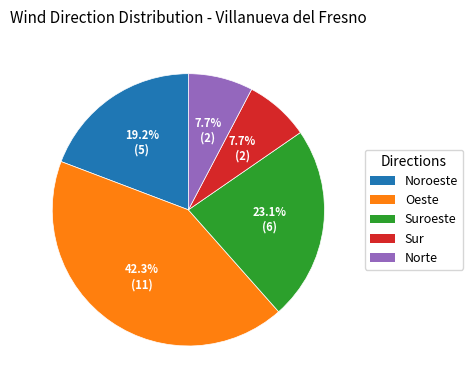

Does any single category account for the majority?

No